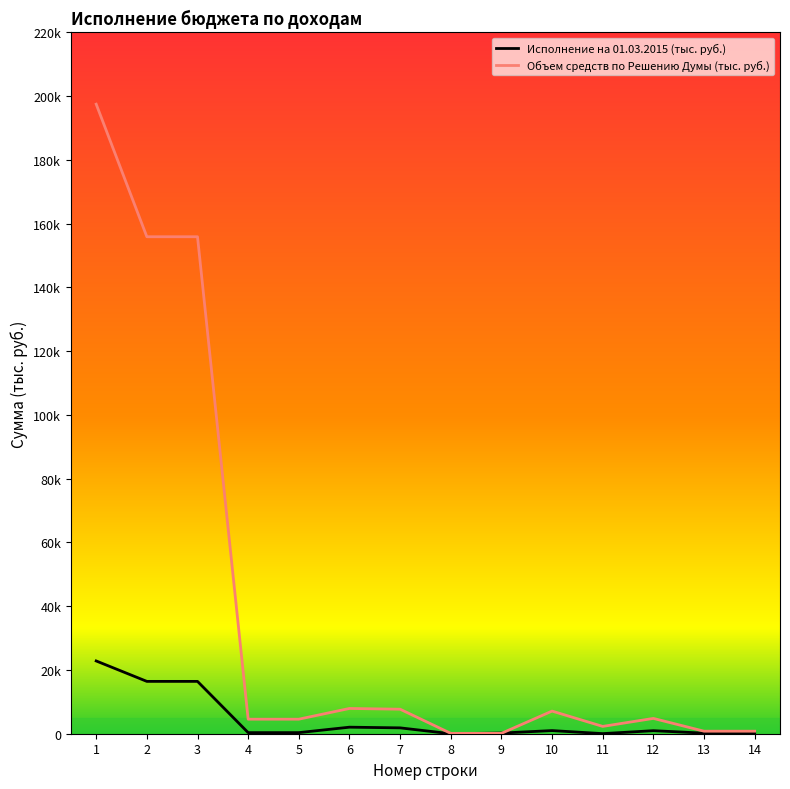

True or false: Объем средств по Решению Думы (тыс. руб.) and Исполнение на 01.03.2015 (тыс. руб.) intersect in this chart.

True